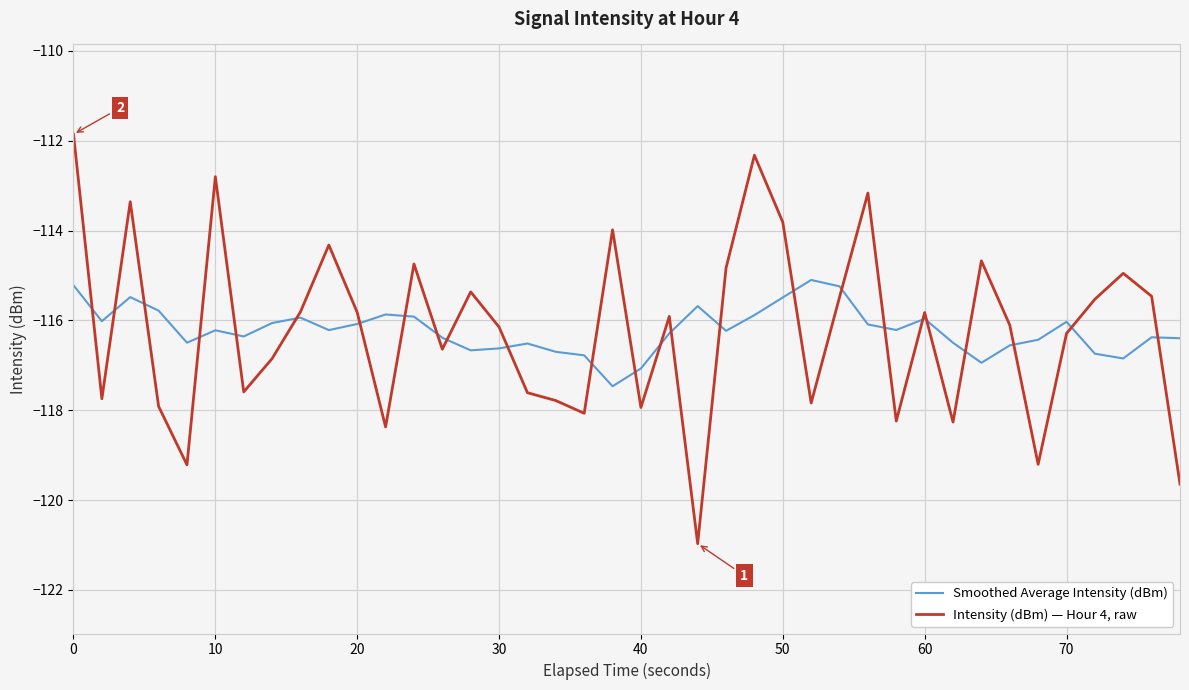

Which series has the widest spread of values?

Intensity (dBm) — Hour 4, raw